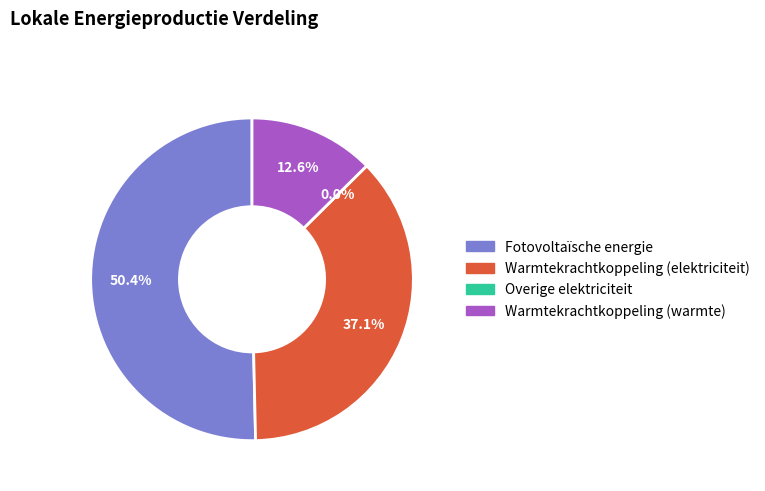

To the nearest percent, what portion does Fotovoltaïsche energie represent?

50%